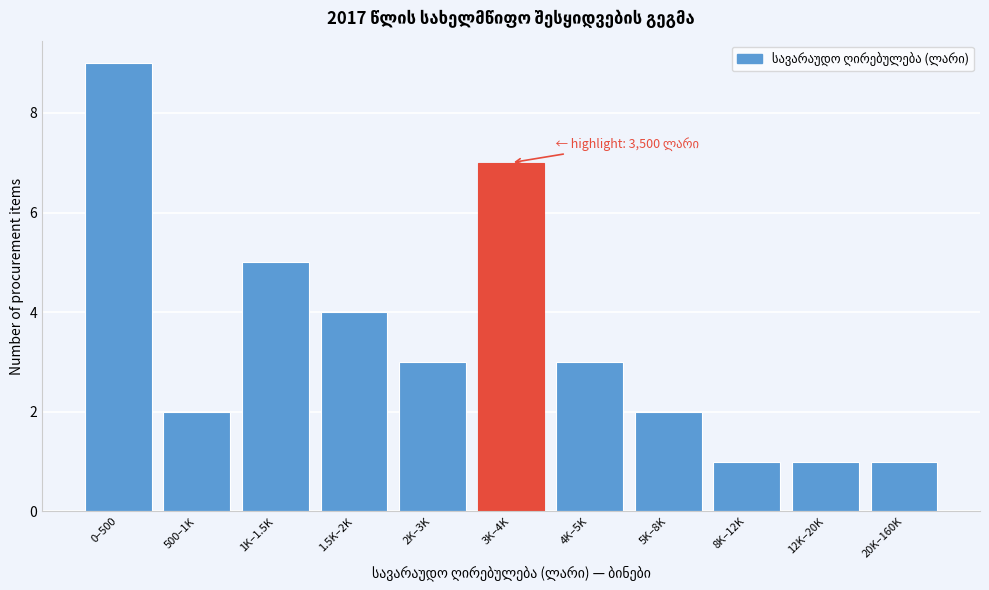

Reading left to right, what are all the values shown in this chart?

0–500=9	500–1K=2	1K–1.5K=5	1.5K–2K=4	2K–3K=3	3K–4K=7	4K–5K=3	5K–8K=2	8K–12K=1	12K–20K=1	20K–160K=1